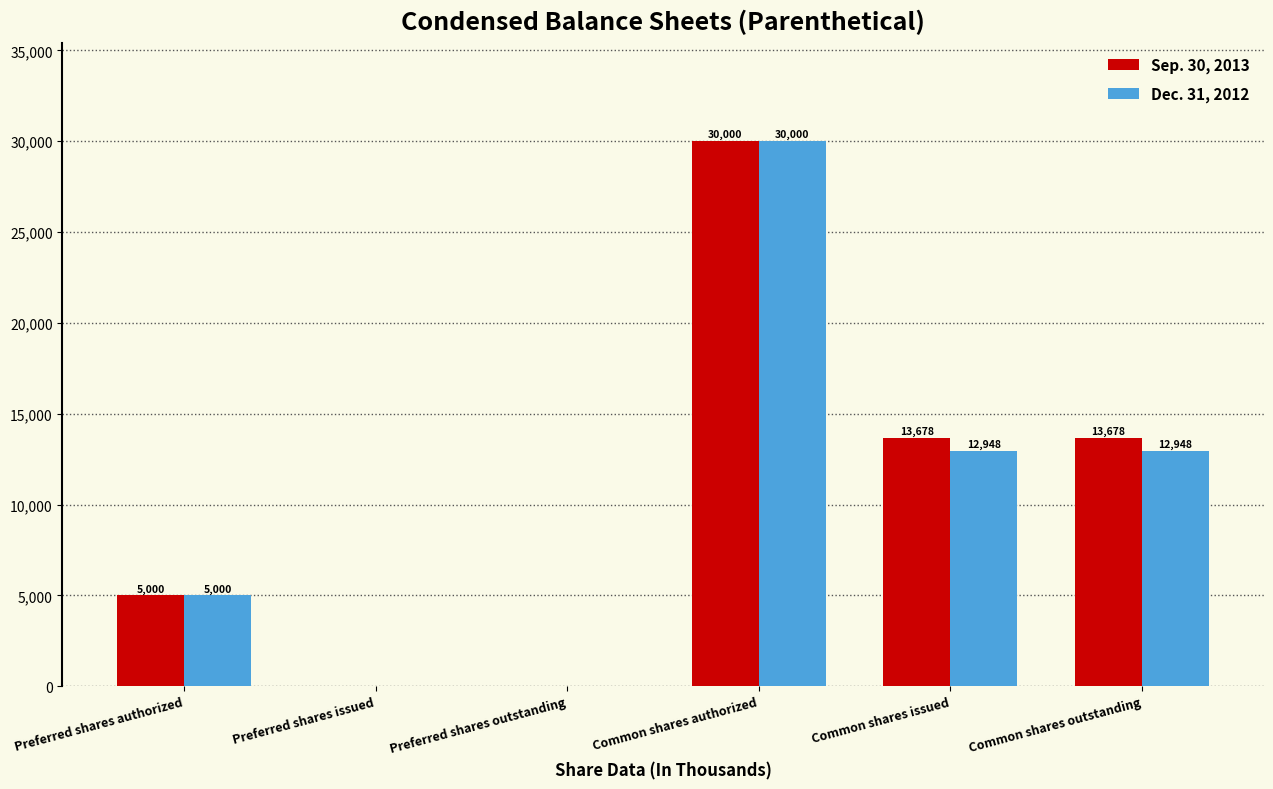

What is the approximate value of Dec. 31, 2012 at Preferred shares authorized, to the nearest 50?

5000